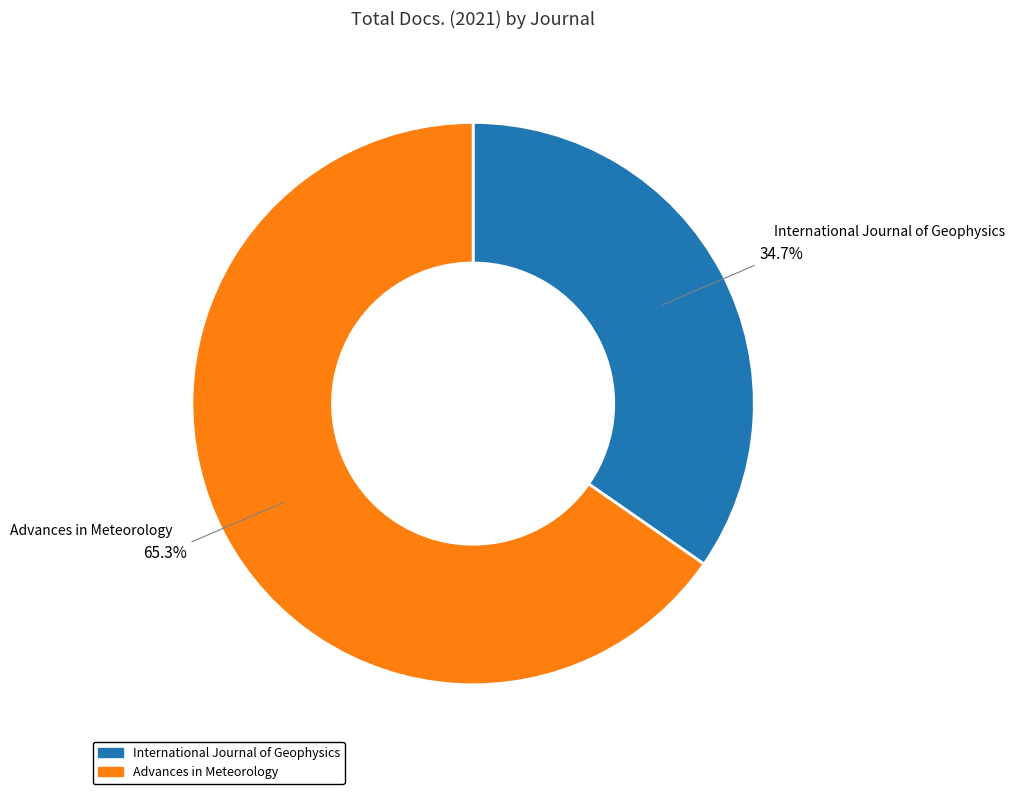

Rank the categories by value from highest to lowest.

Advances in Meteorology, International Journal of Geophysics